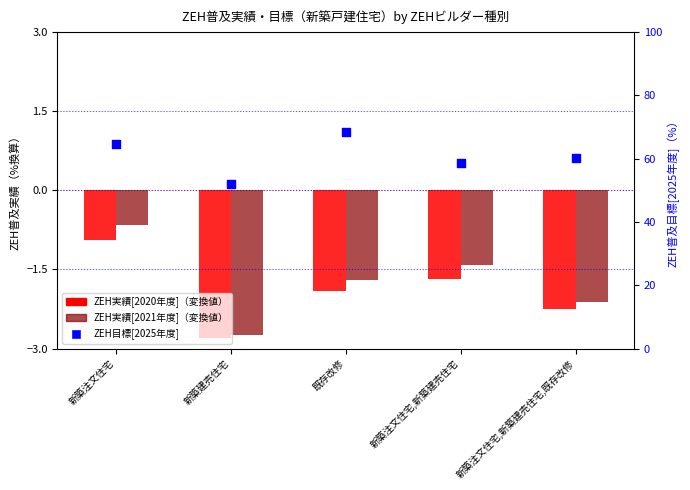

At how many categories does at least one series exceed 53?

4